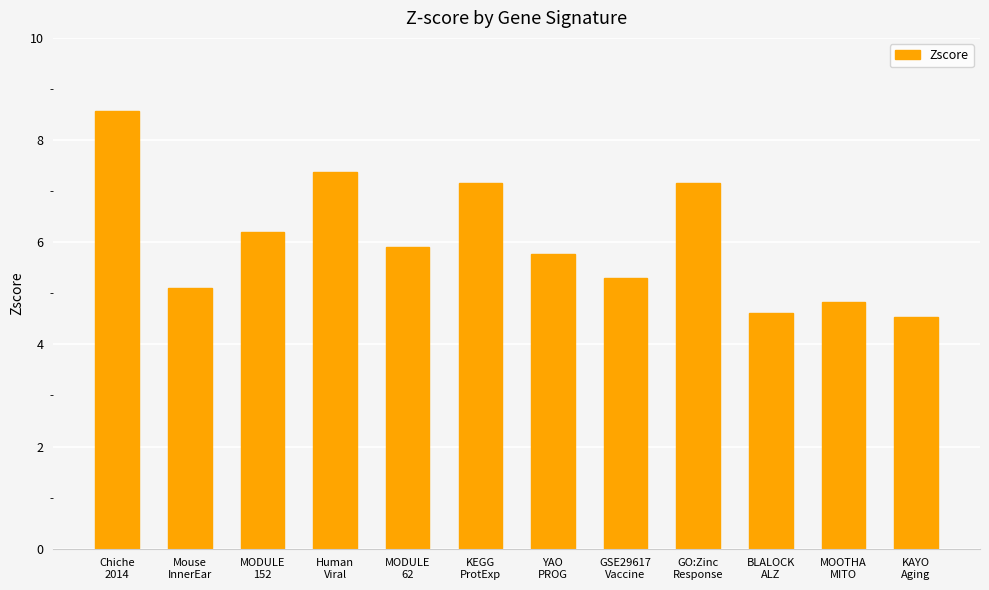

What is the change in value from Mouse
InnerEar to Human
Viral?

+2.3